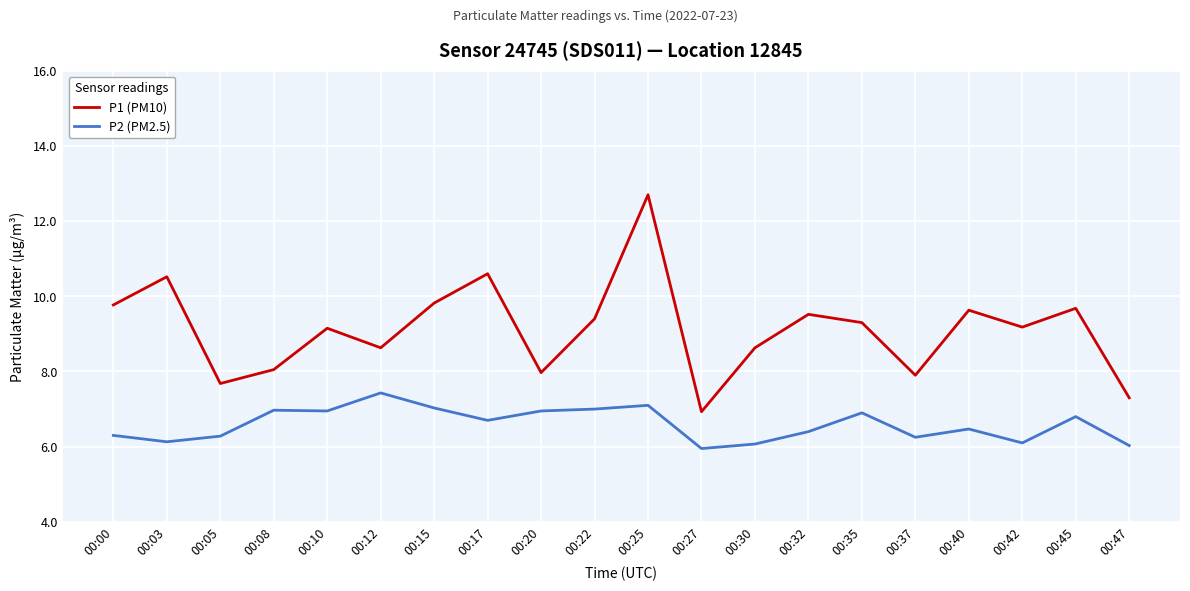

At which category is the sum across all series the highest?

00:25